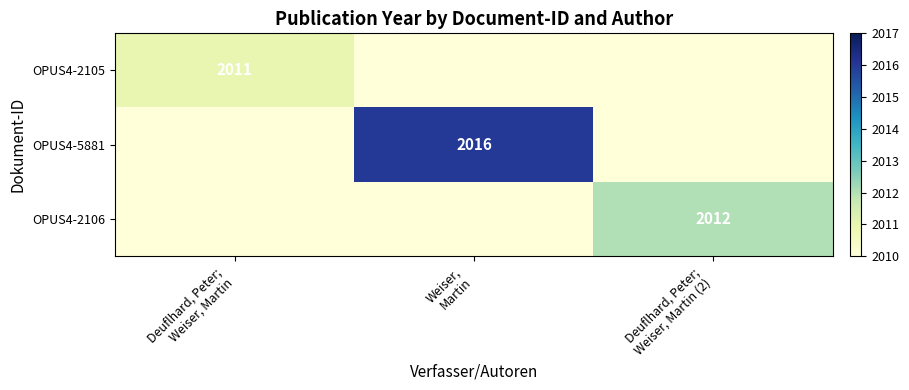

List the labels in order of OPUS4-5881 value, smallest first.

Deuflhard, Peter; Weiser, Martin, Deuflhard, Peter; Weiser, Martin (2), Weiser, Martin